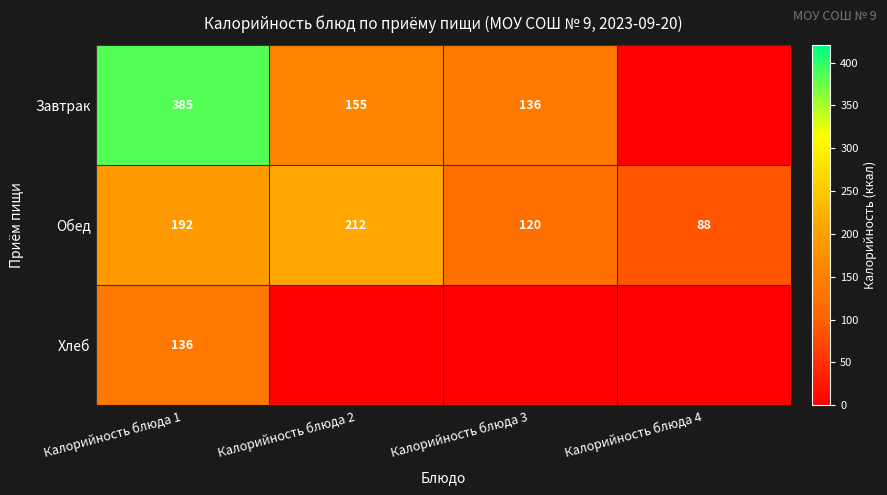

Rank the categories by Обед value from highest to lowest.

Калорийность блюда 2, Калорийность блюда 1, Калорийность блюда 3, Калорийность блюда 4